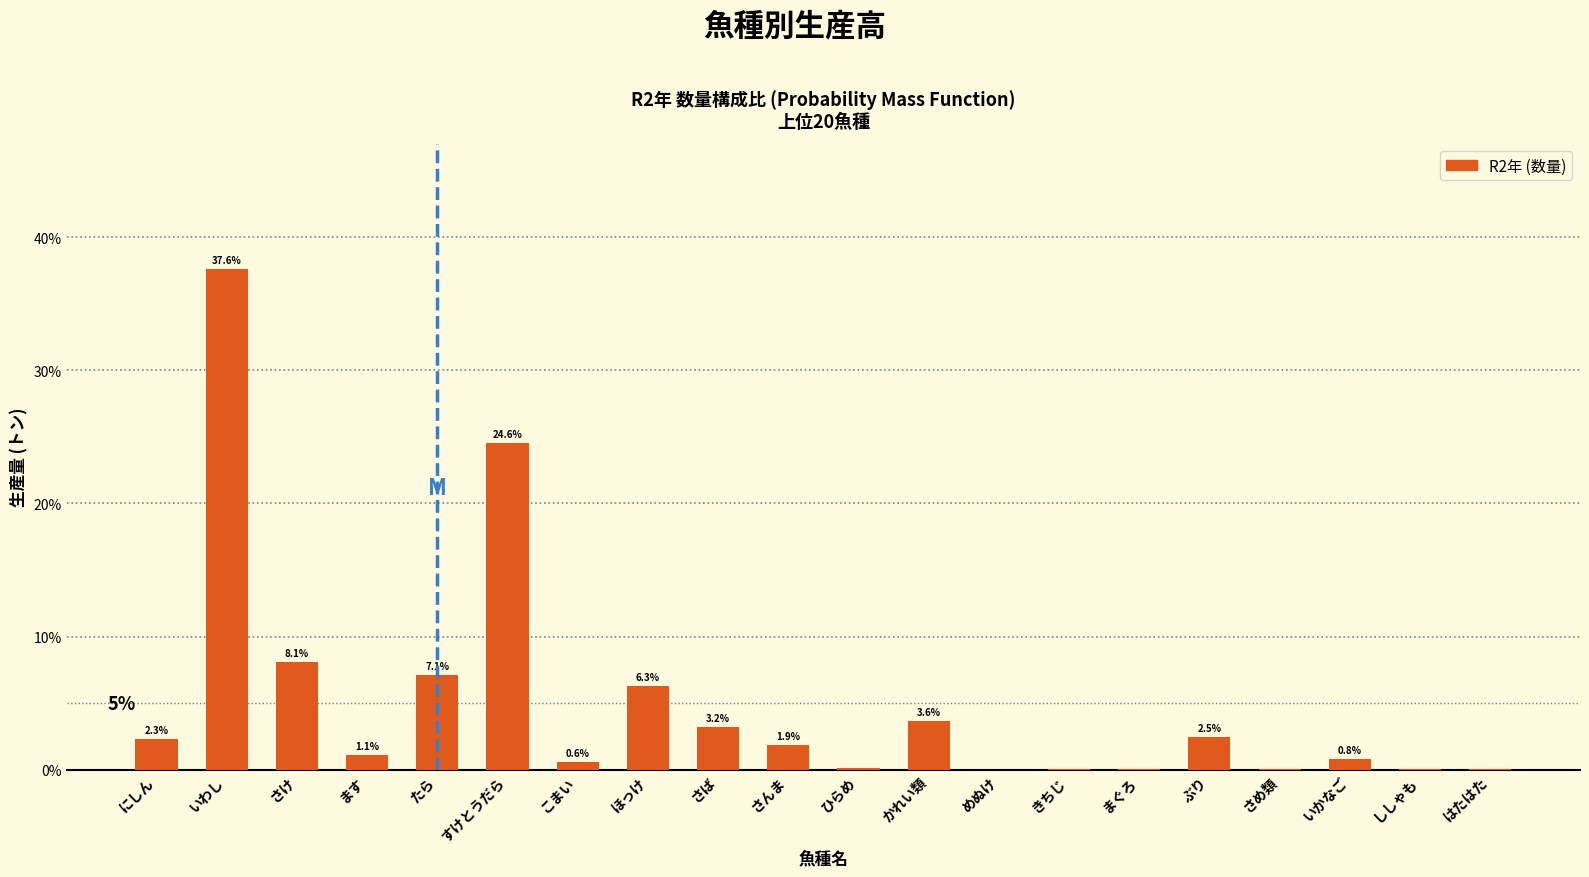

At which category does the chart reach its peak across all series?

いわし